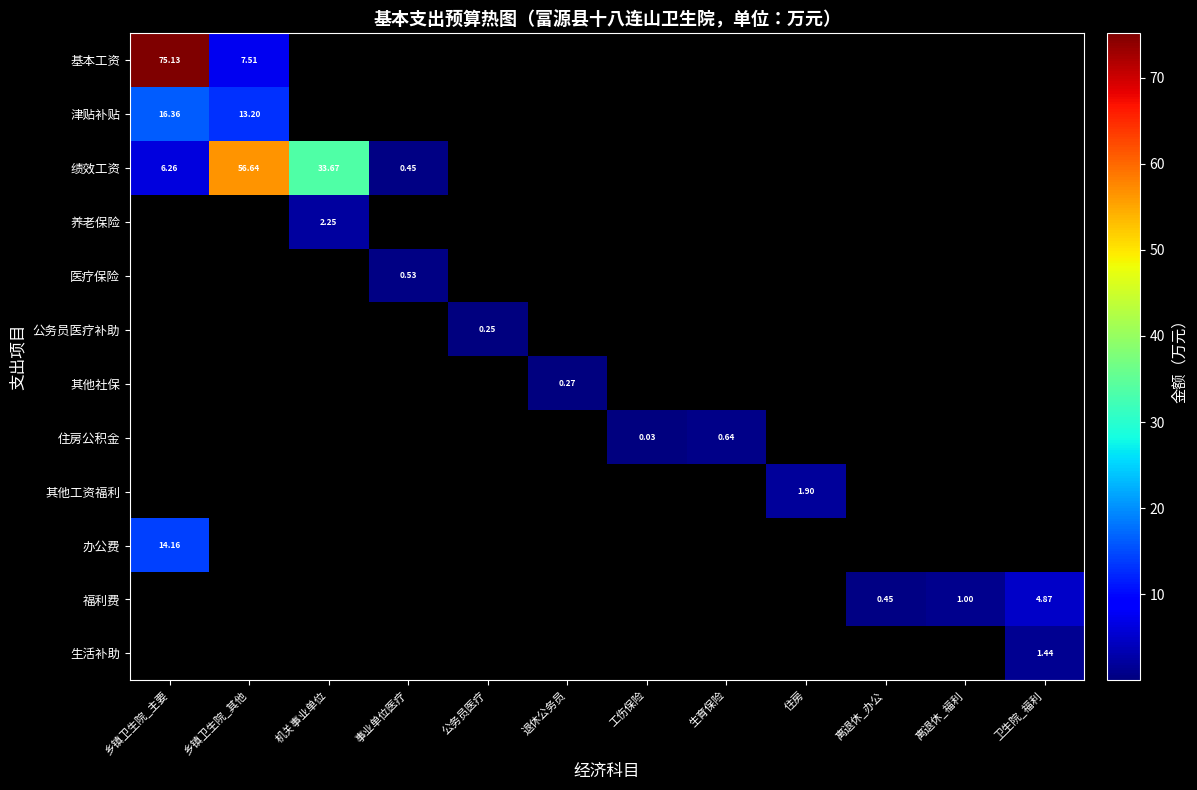

Is the value of 住房公积金 at 工伤保险 greater than the value of 办公费 at 乡镇卫生院_主要?

No